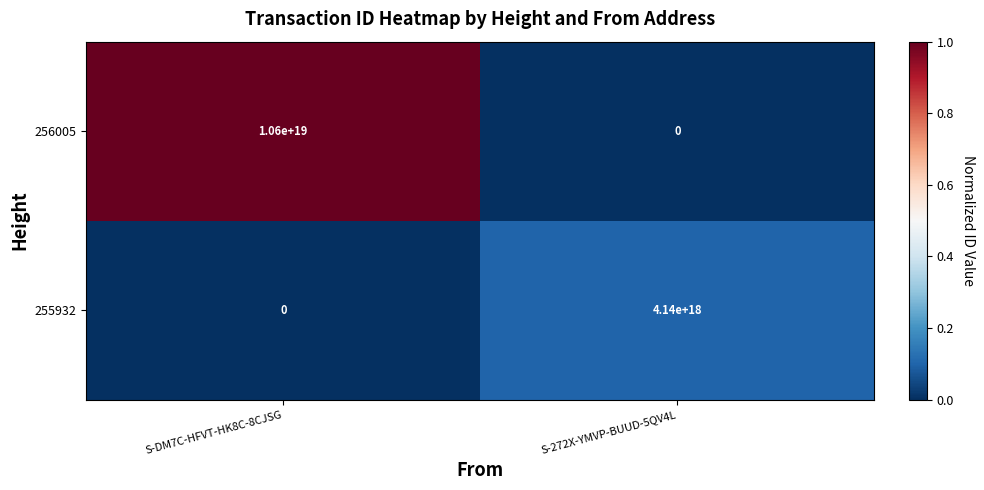

The 255932 series shows 2356506017610683904 at S-272X-YMVP-BUUD-5QV4L. True or false?

False